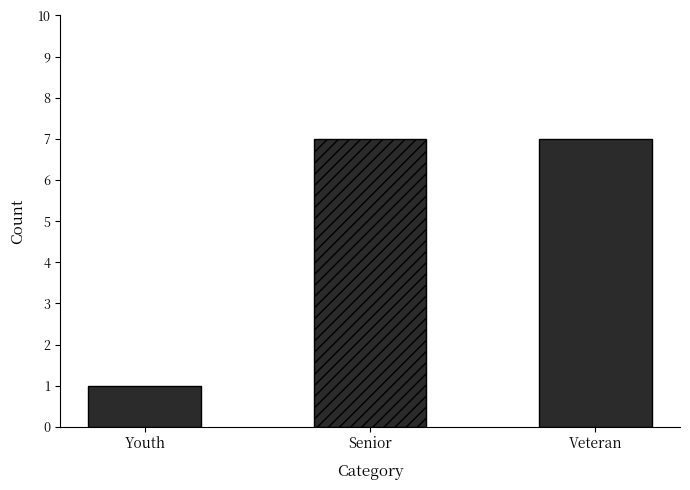

Count the number of data series in this chart.

1